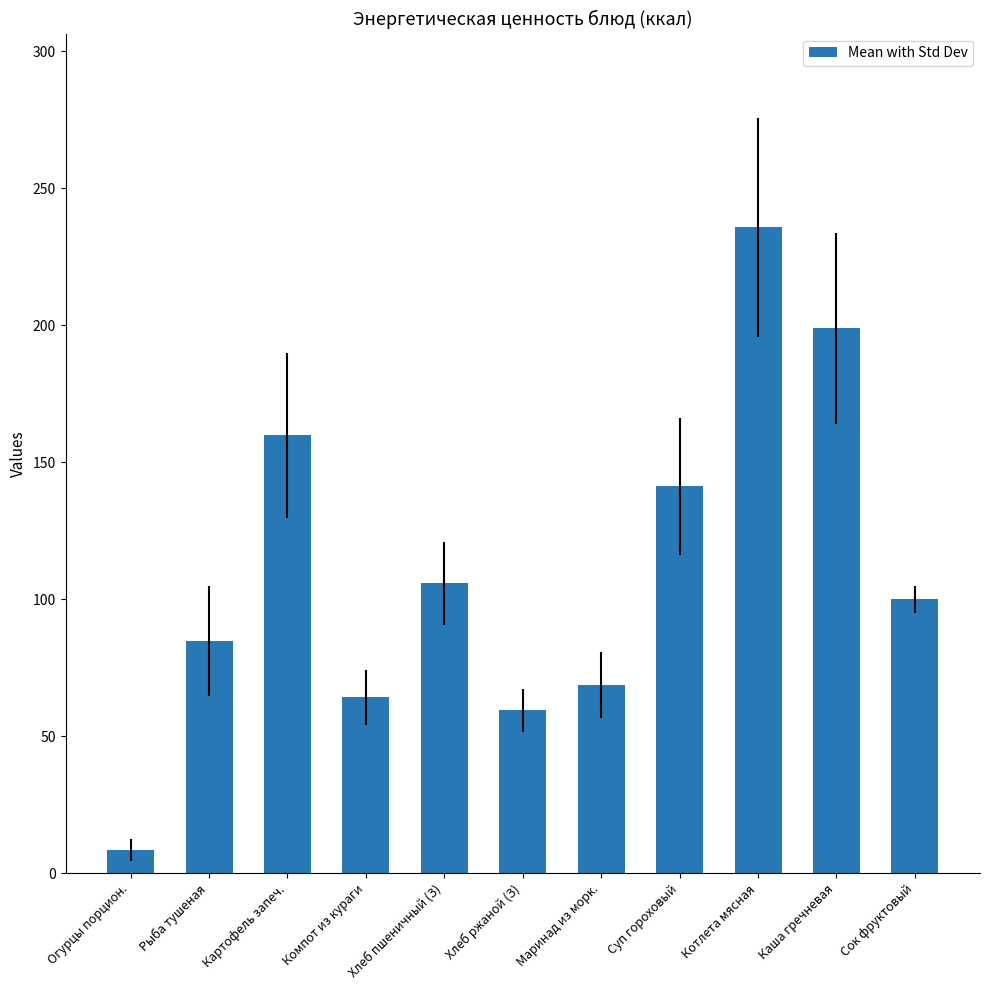

Read the value at Маринад из морк..

68.6